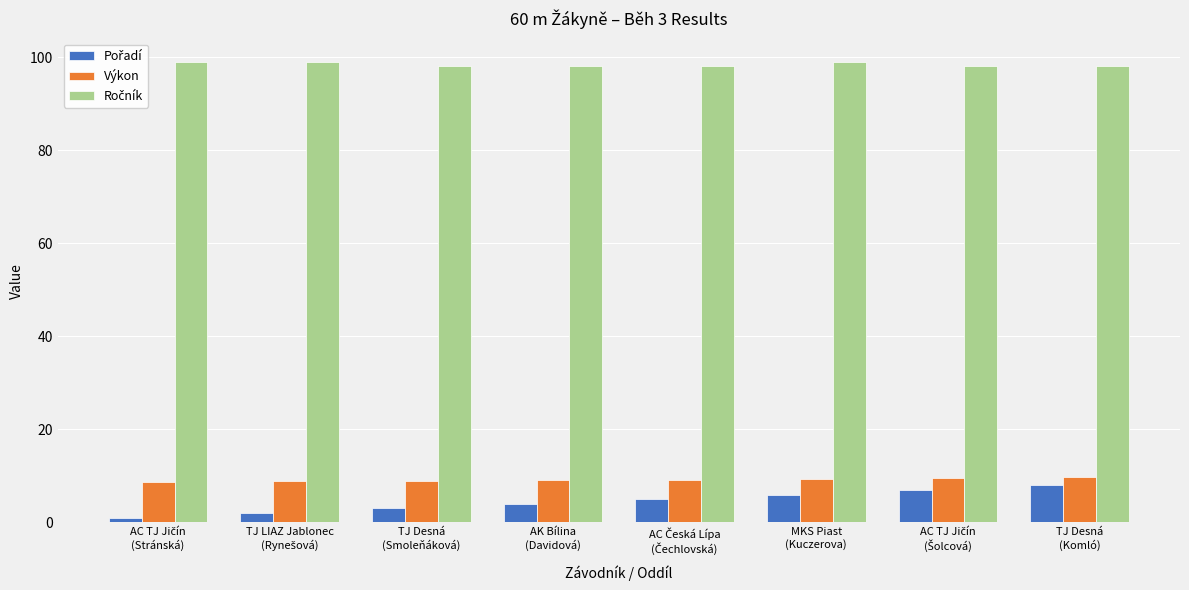

What is the spread (max minus min) of values at MKS Piast
(Kuczerova)?

93.0